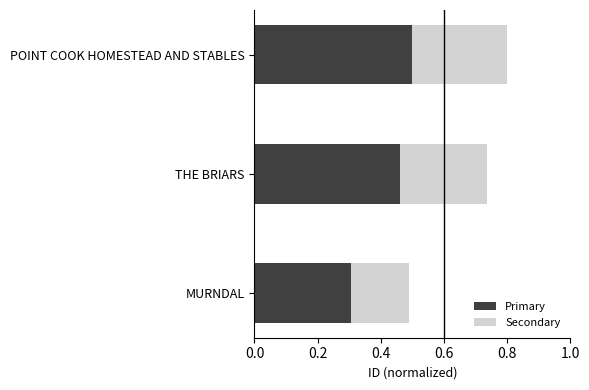

Count the Primary values in the range 0 to 1.

3